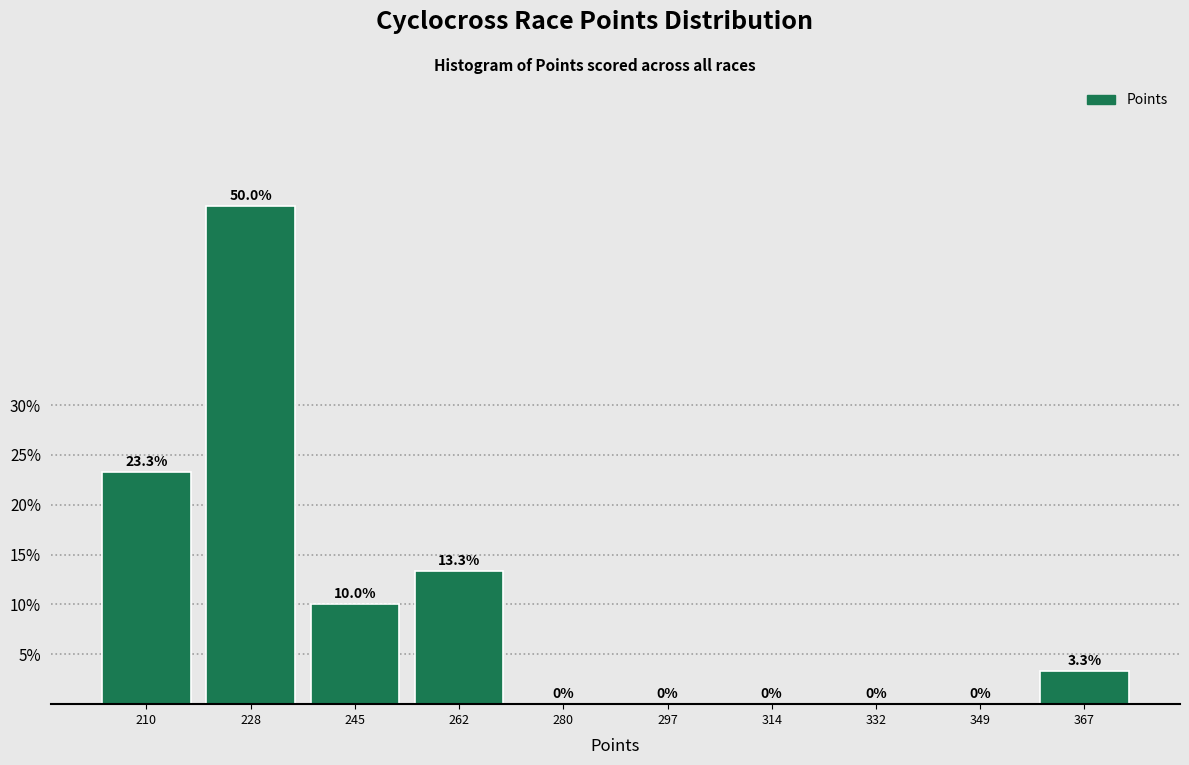

What is the height of the bar covering 358 to 376 on the x-axis? The bar edges are not printed on the chart, so give them approximately, as read against the axis.

3.3